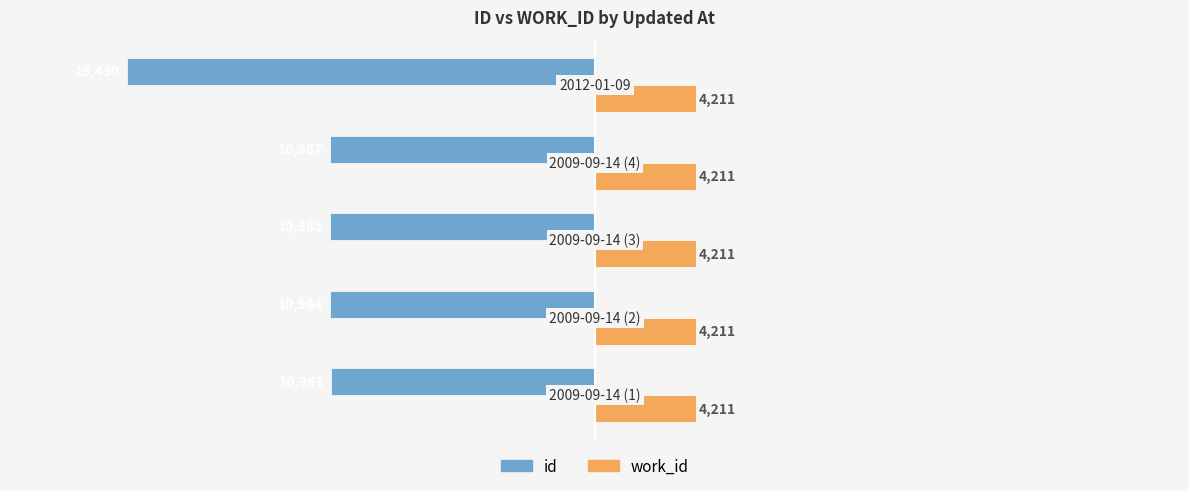

List the series in order of their overall mean, highest first.

work_id, id